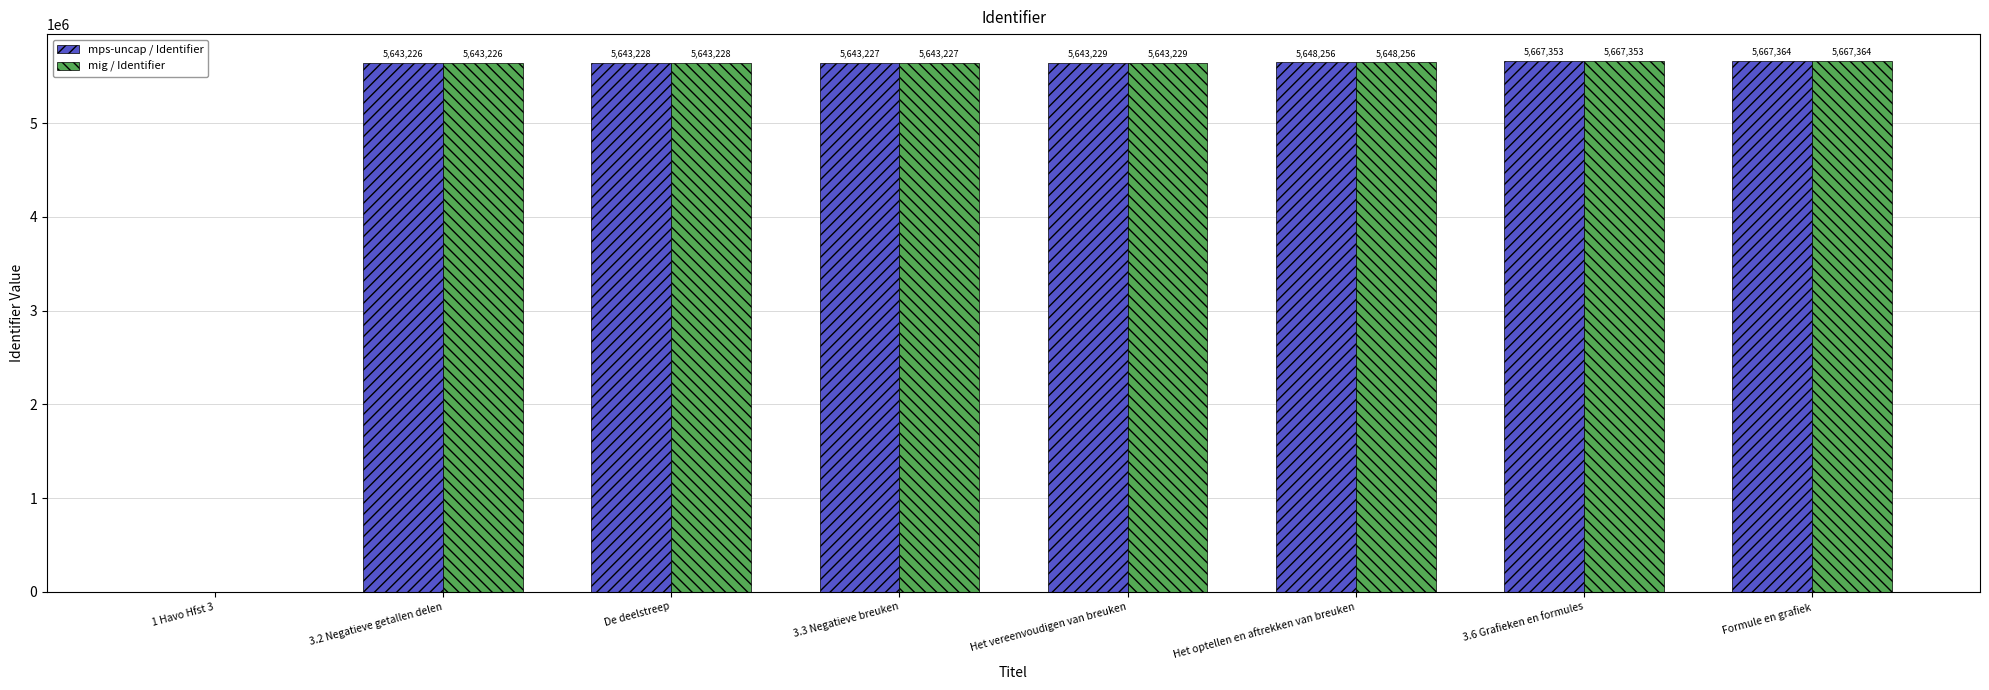

Does the chart contain stacked bars?

No